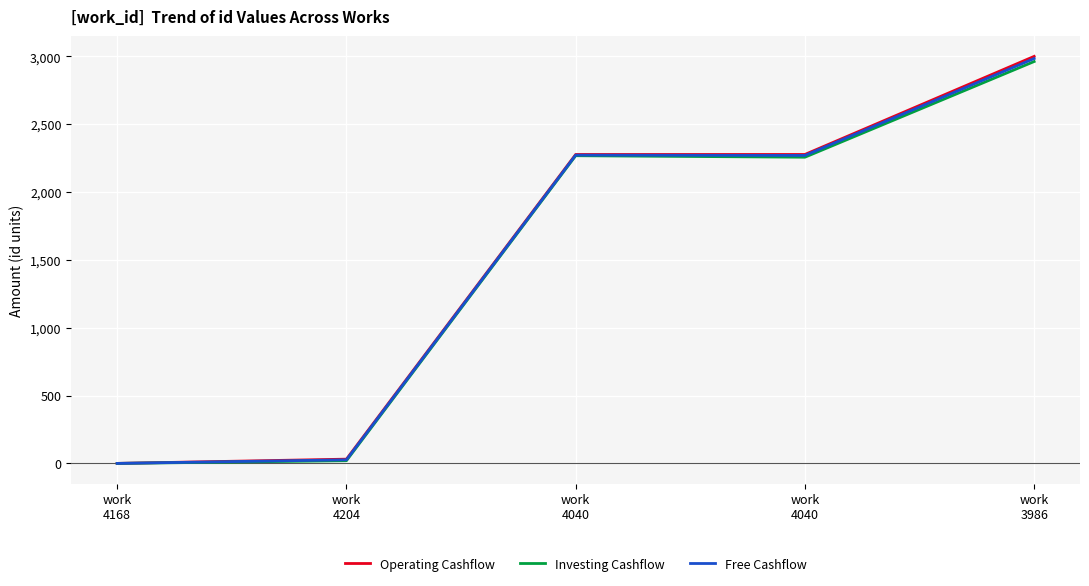

True or false: Investing Cashflow has more than 2 interior local peaks.

False